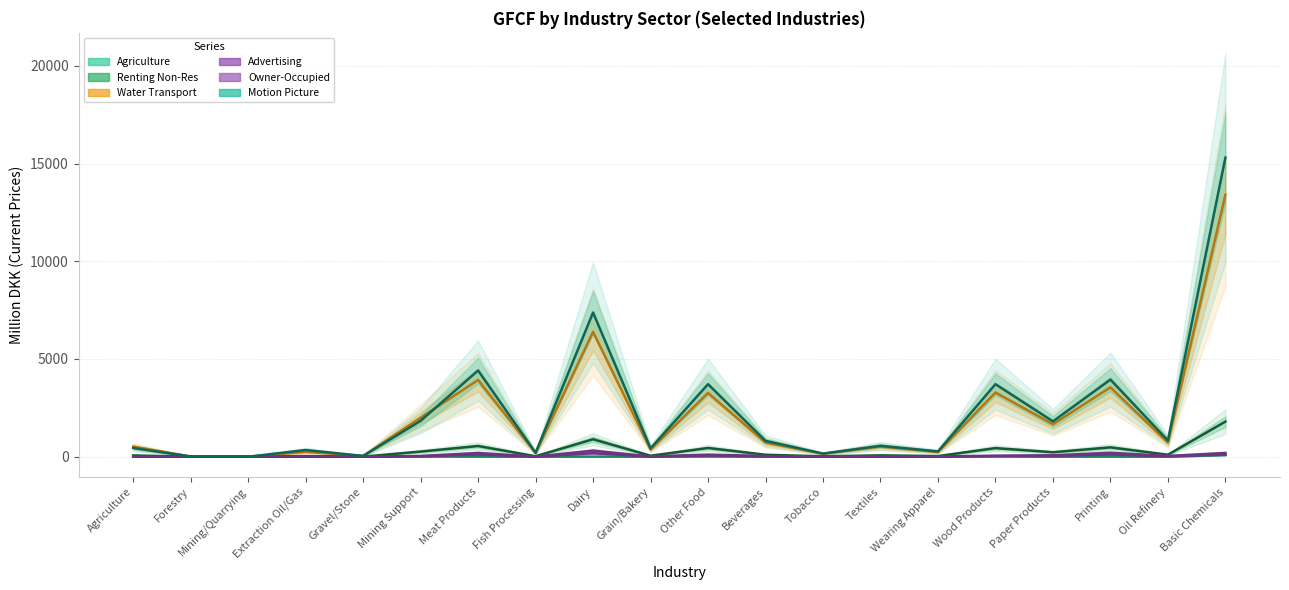

How many values in the Owner-Occupied (col_46) series are below 35?

10